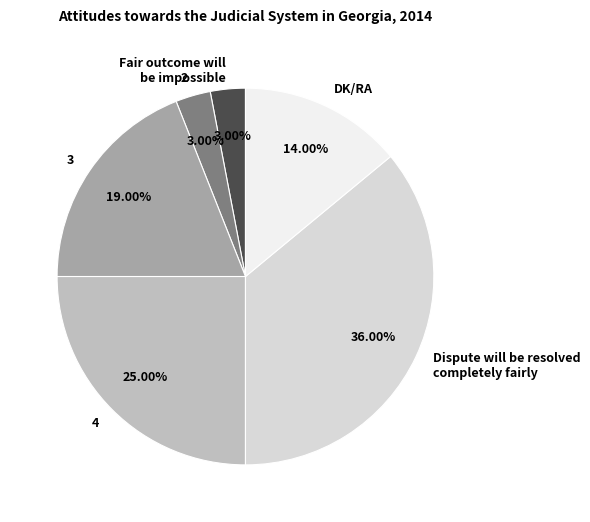

To the nearest percent, what percentage of the pie is 2?

3%